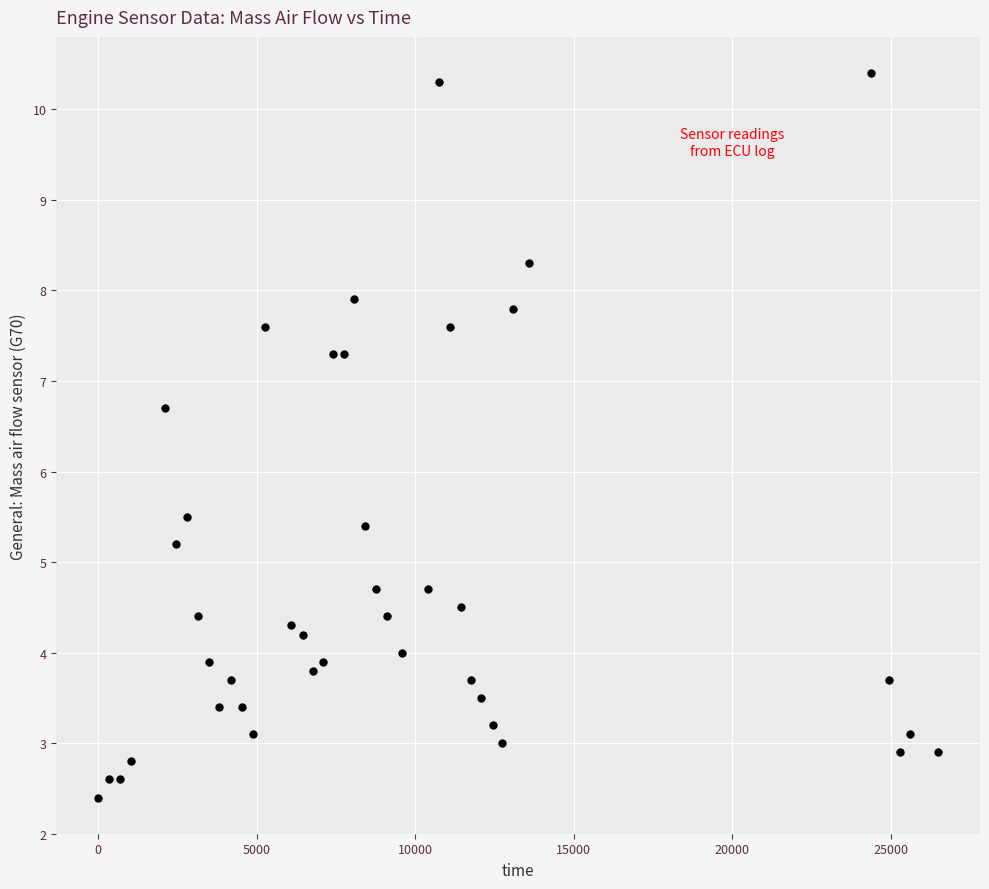

What Y value in the scatter plot is closest to 6?

5.5